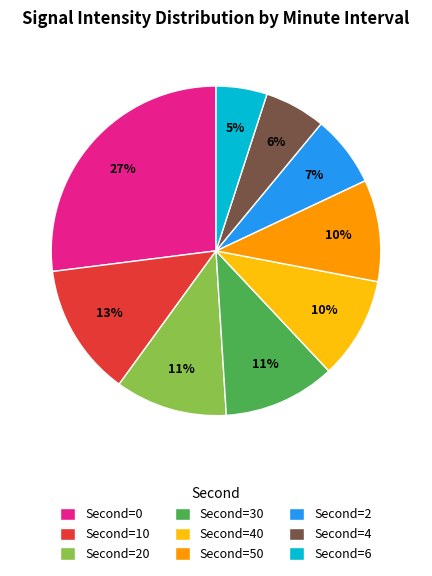

Is there any slice that represents more than half of the pie?

No